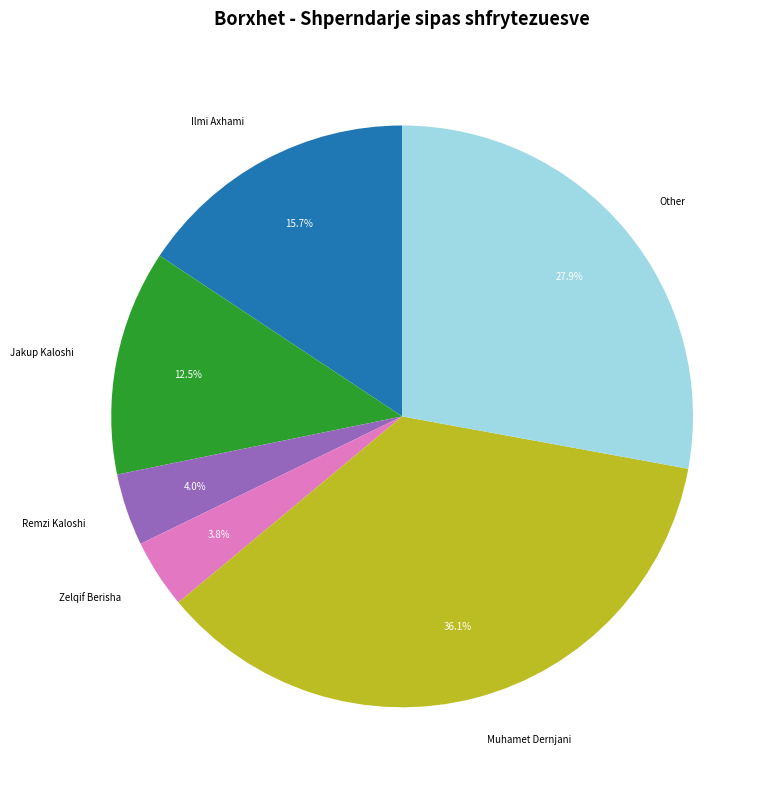

Which has a higher value, Jakup Kaloshi or Ilmi Axhami?

Ilmi Axhami